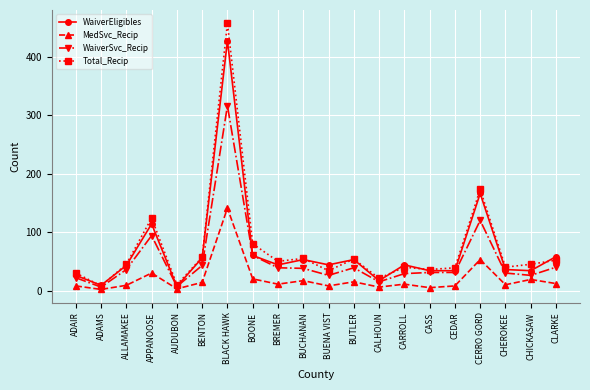

At which category does MedSvc_Recip reach its first local valley?

ADAMS